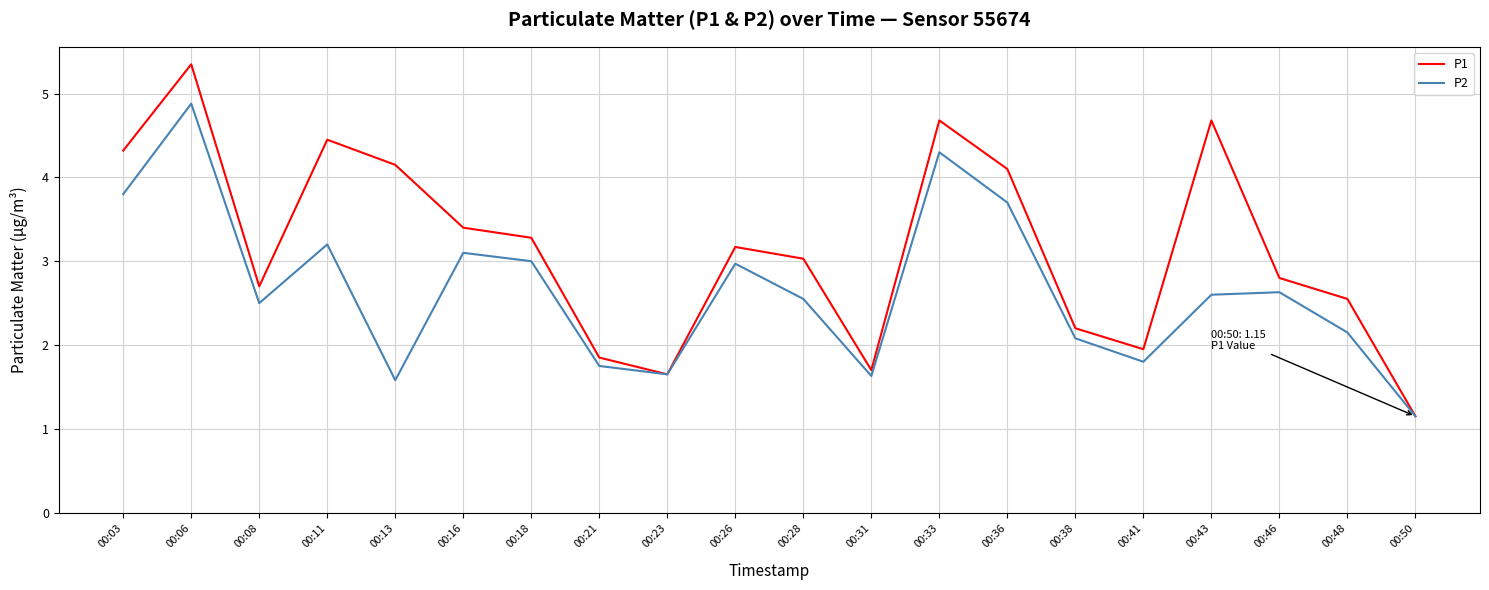

Count the number of data series in this chart.

2